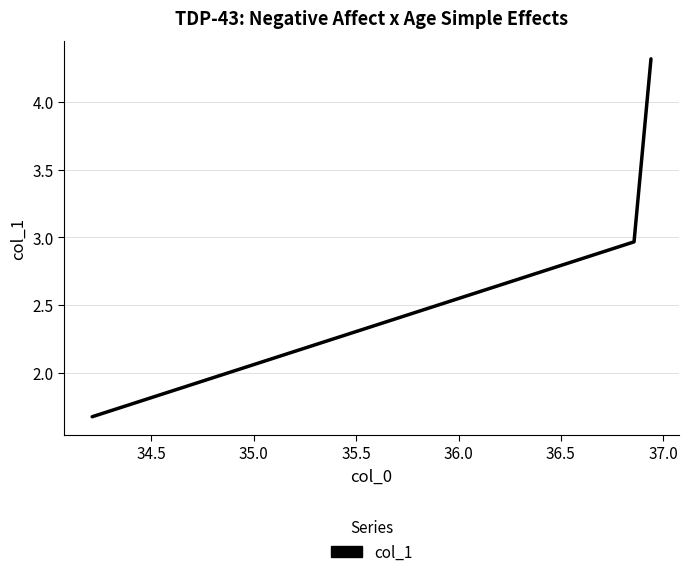

What is the greatest value displayed?

4.3